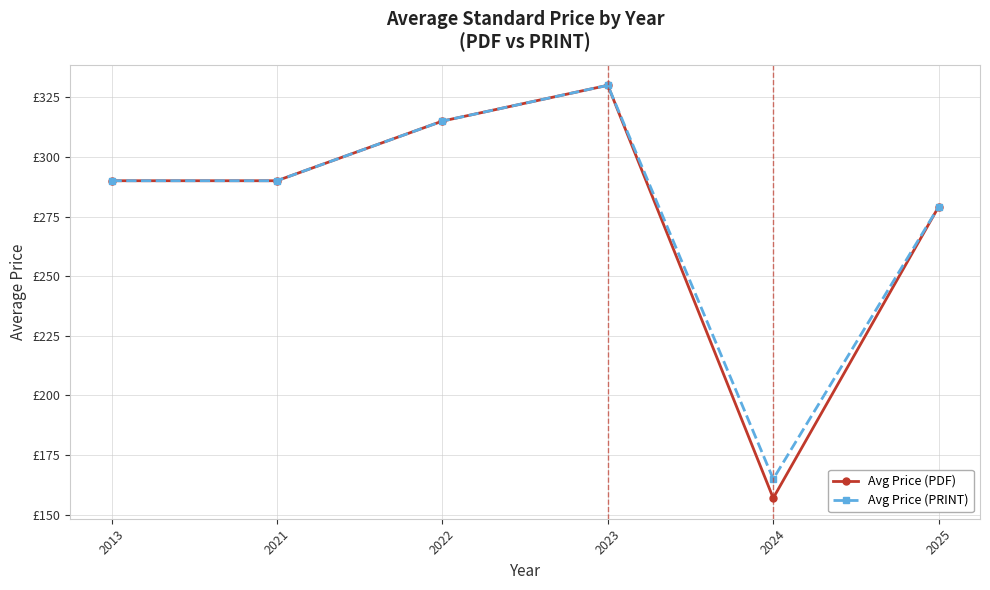

True or false: Avg Price (PDF) and Avg Price (PRINT) cross at least once.

False